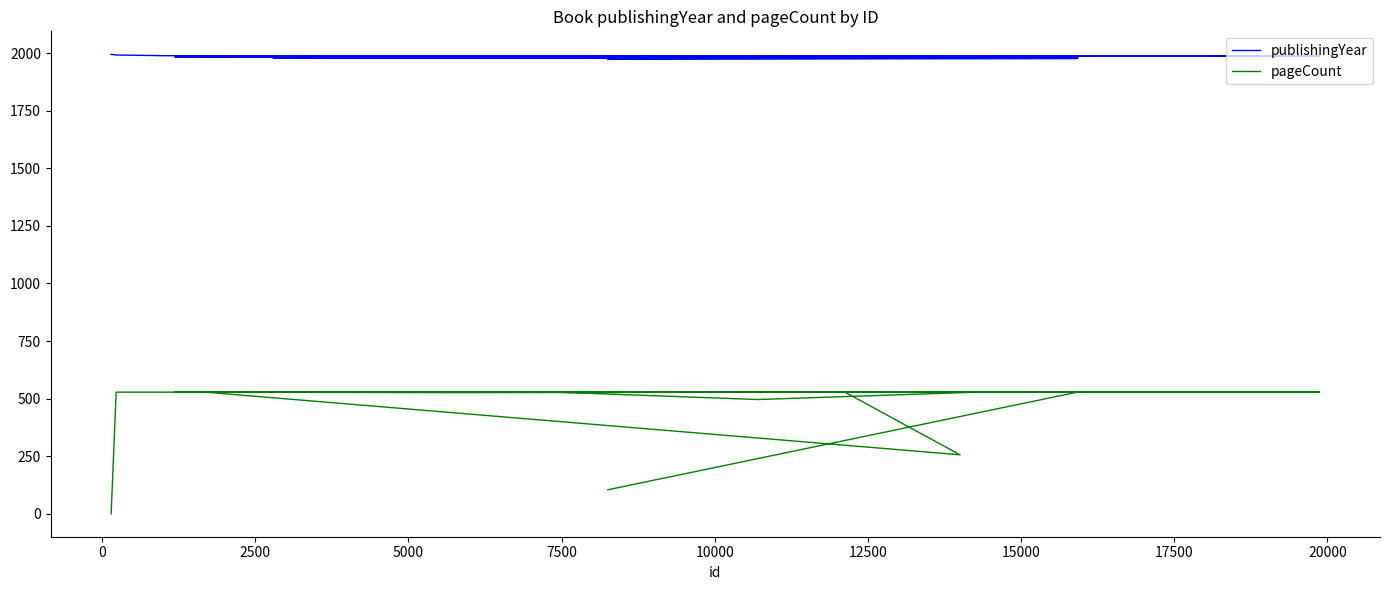

Reading left to right, what are all the values shown in this chart?

publishingYear: 1995	1992	1989	1988	1988	1987	1986	1986	1984	1984	1984	1984	1984	1982	1981	1980	1980	1980	1977	1973
pageCount: 0	528	528	528	528	526	528	256	528	528	528	496	528	528	528	528	528	528	528	104